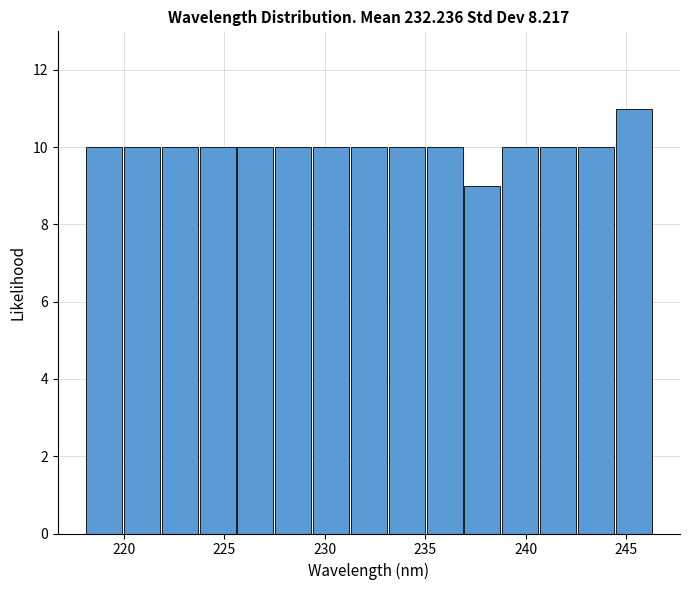

Read against the x-axis, roughly where is the centre of the tallest bar?

245.5